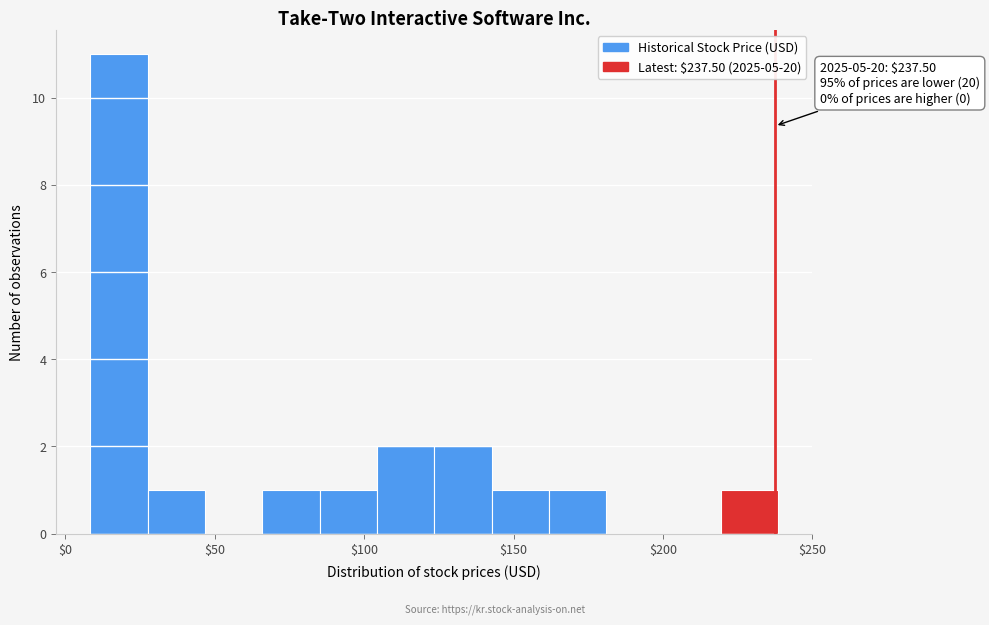

Read against the x-axis, roughly where is the centre of the tallest bar?

20